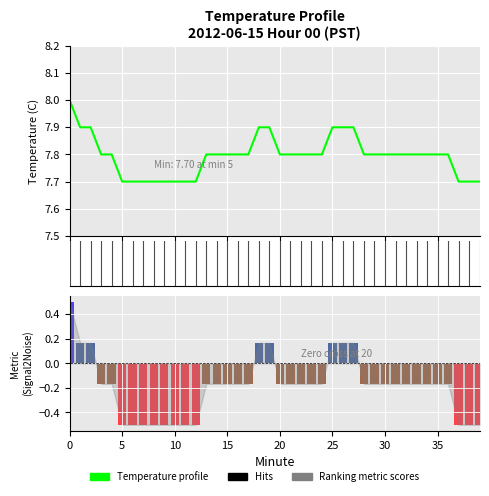

What is the maximum value for Temperature profile?

8.0